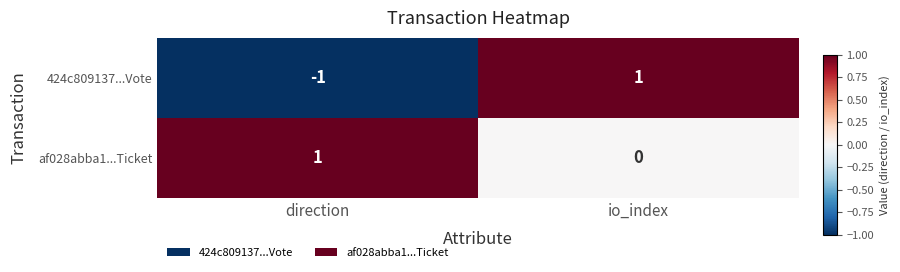

Where is 424c809137...Vote nearest to the value 0?

direction